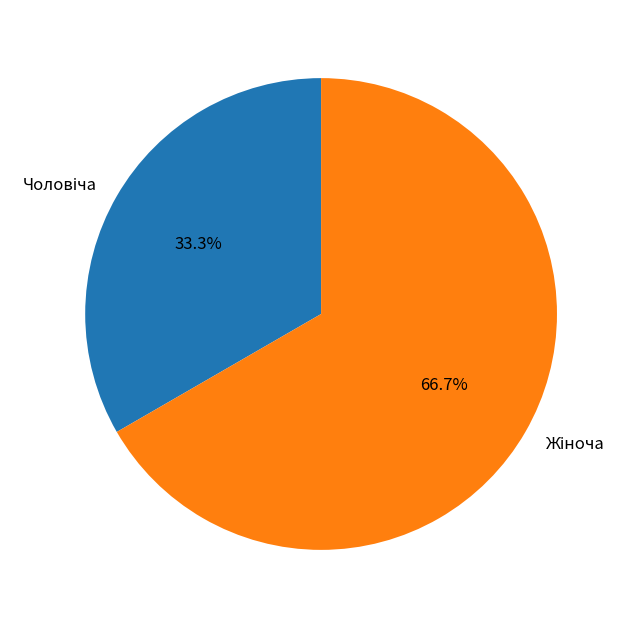

Is there a majority slice in this chart?

Yes